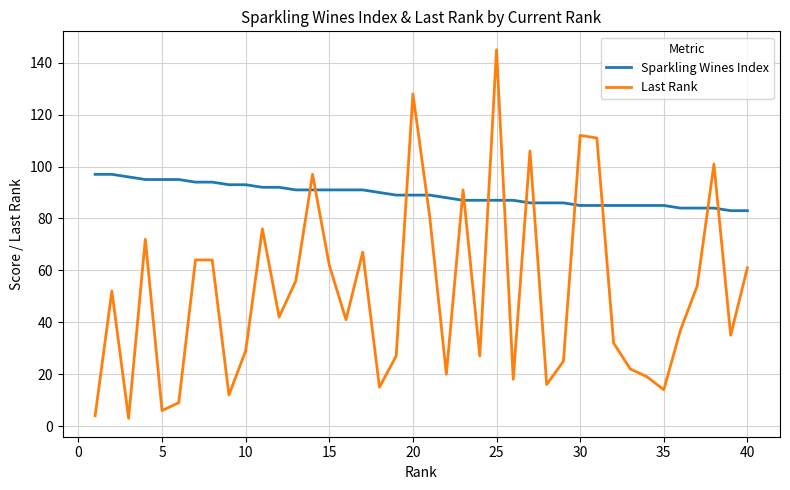

What is the difference between the maximum and minimum values in the Last Rank series?

142